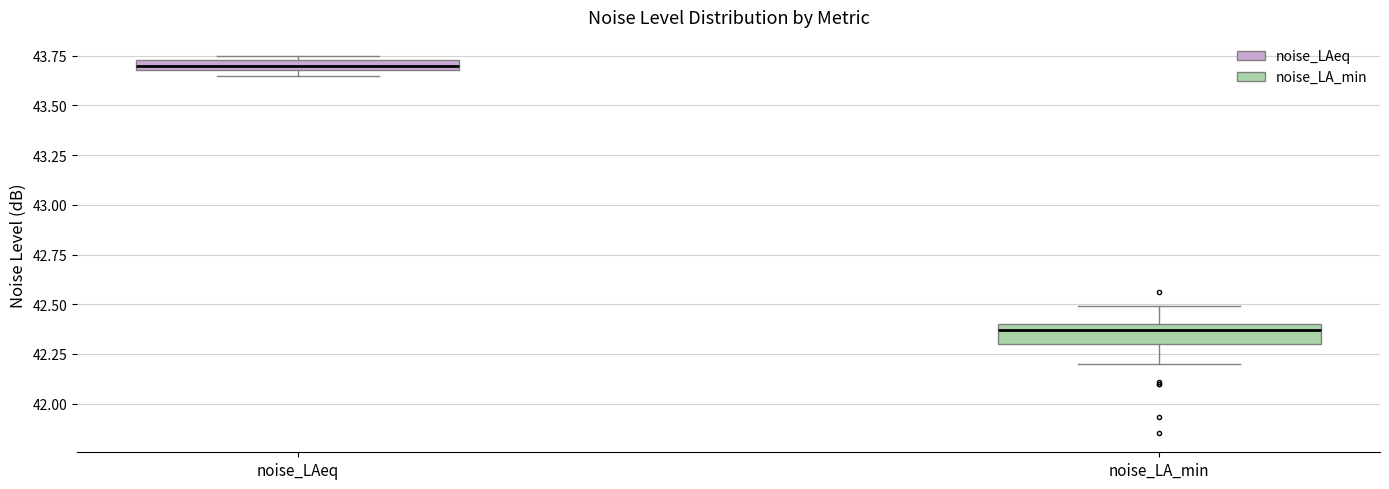

Where does the upper whisker of the box for noise_LA_min end on the y-axis? The values are not printed on the chart, so give them approximately, as read against the axis.

42.50